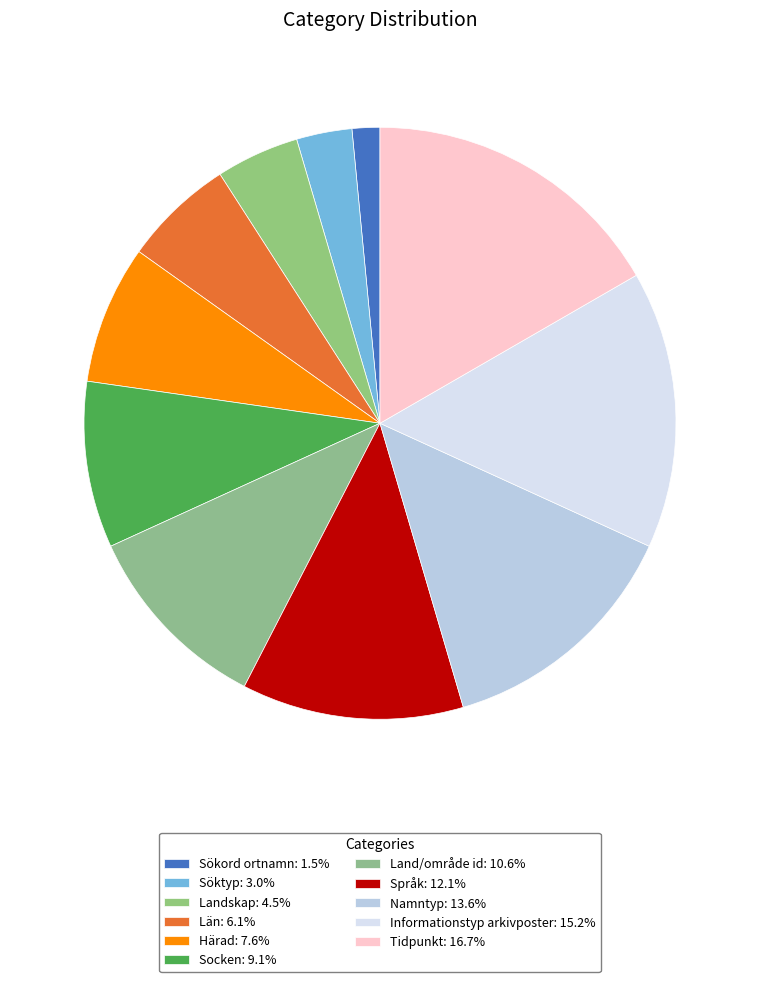

How many segments does this pie chart have?

11